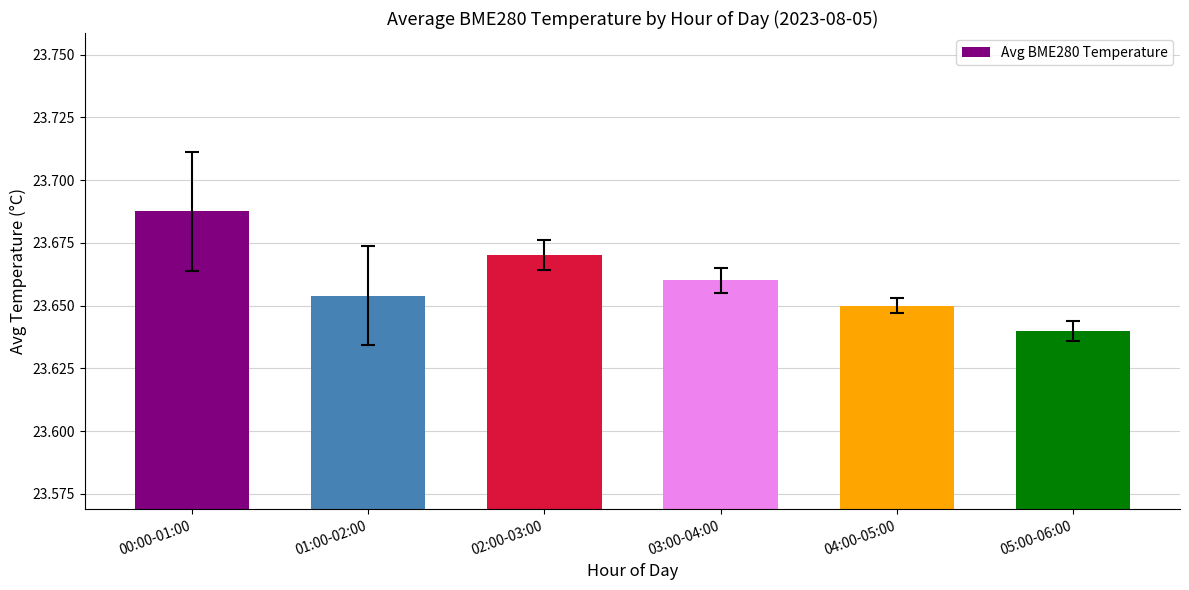

List the labels in order of value, smallest first.

05:00-06:00, 04:00-05:00, 01:00-02:00, 03:00-04:00, 02:00-03:00, 00:00-01:00